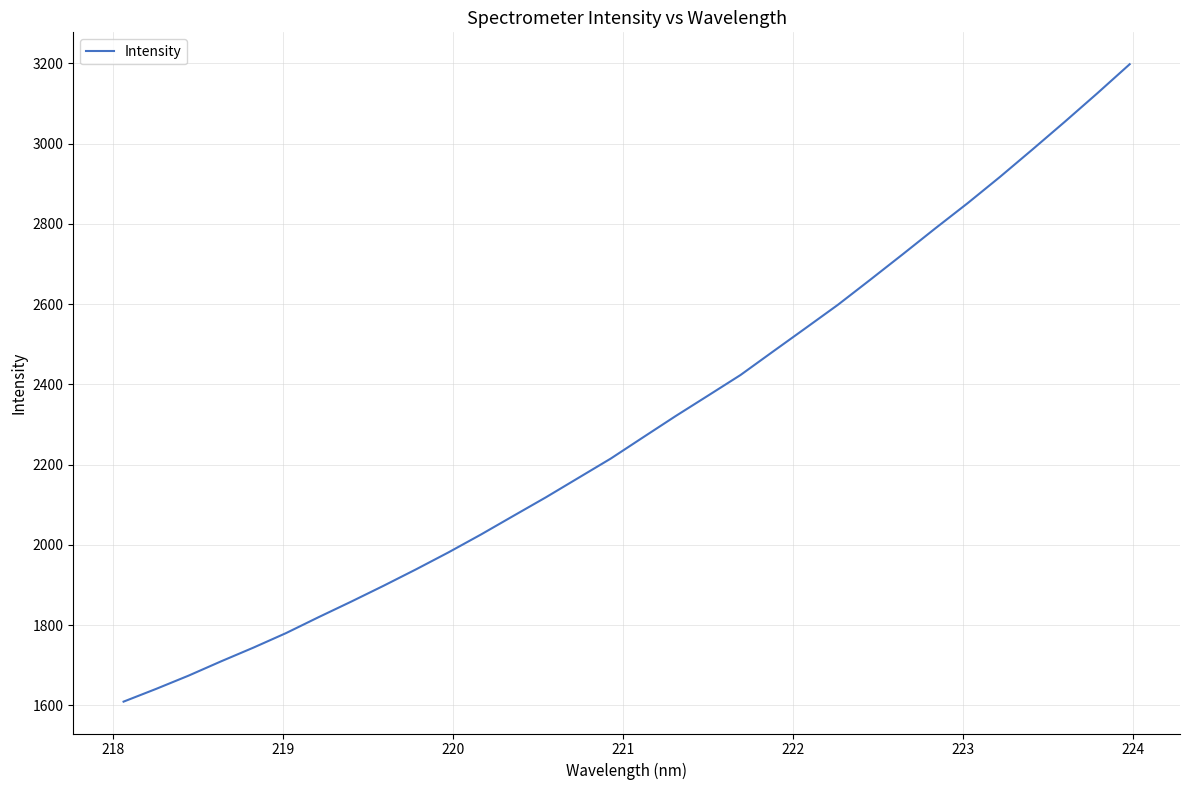

What is the maximum value shown in the chart?

3198.0